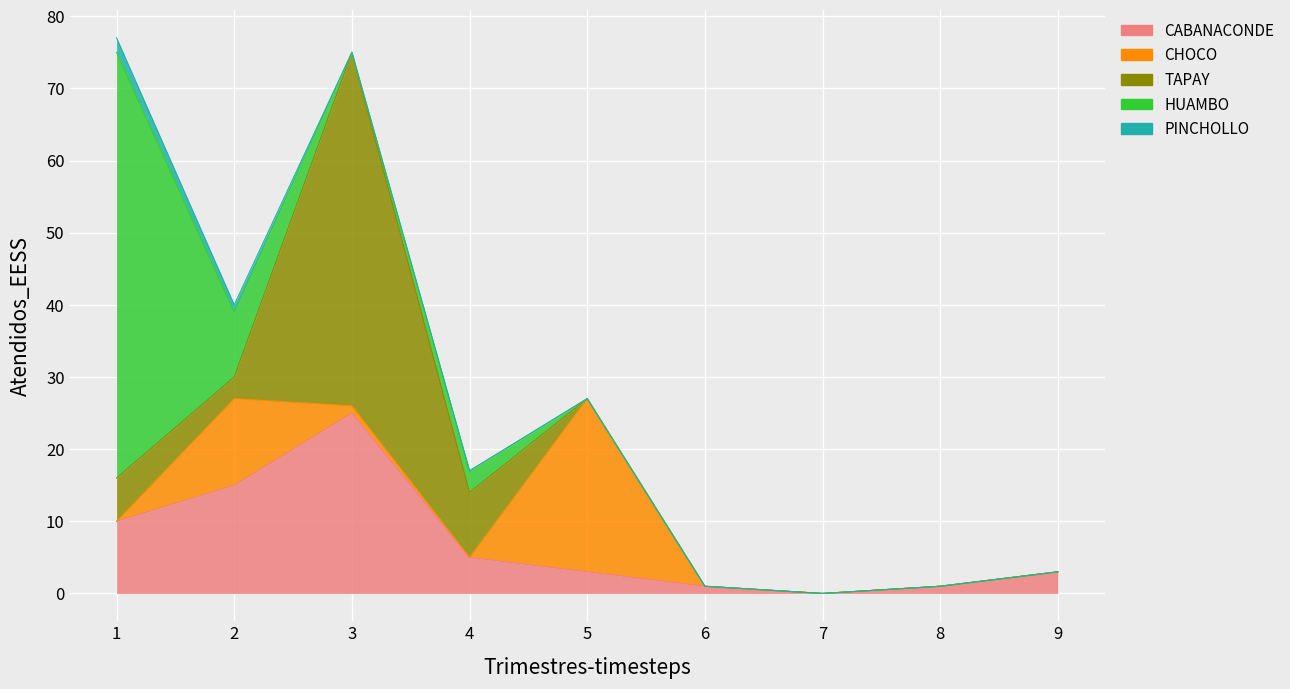

What is the difference between the highest and lowest values at 2?

14